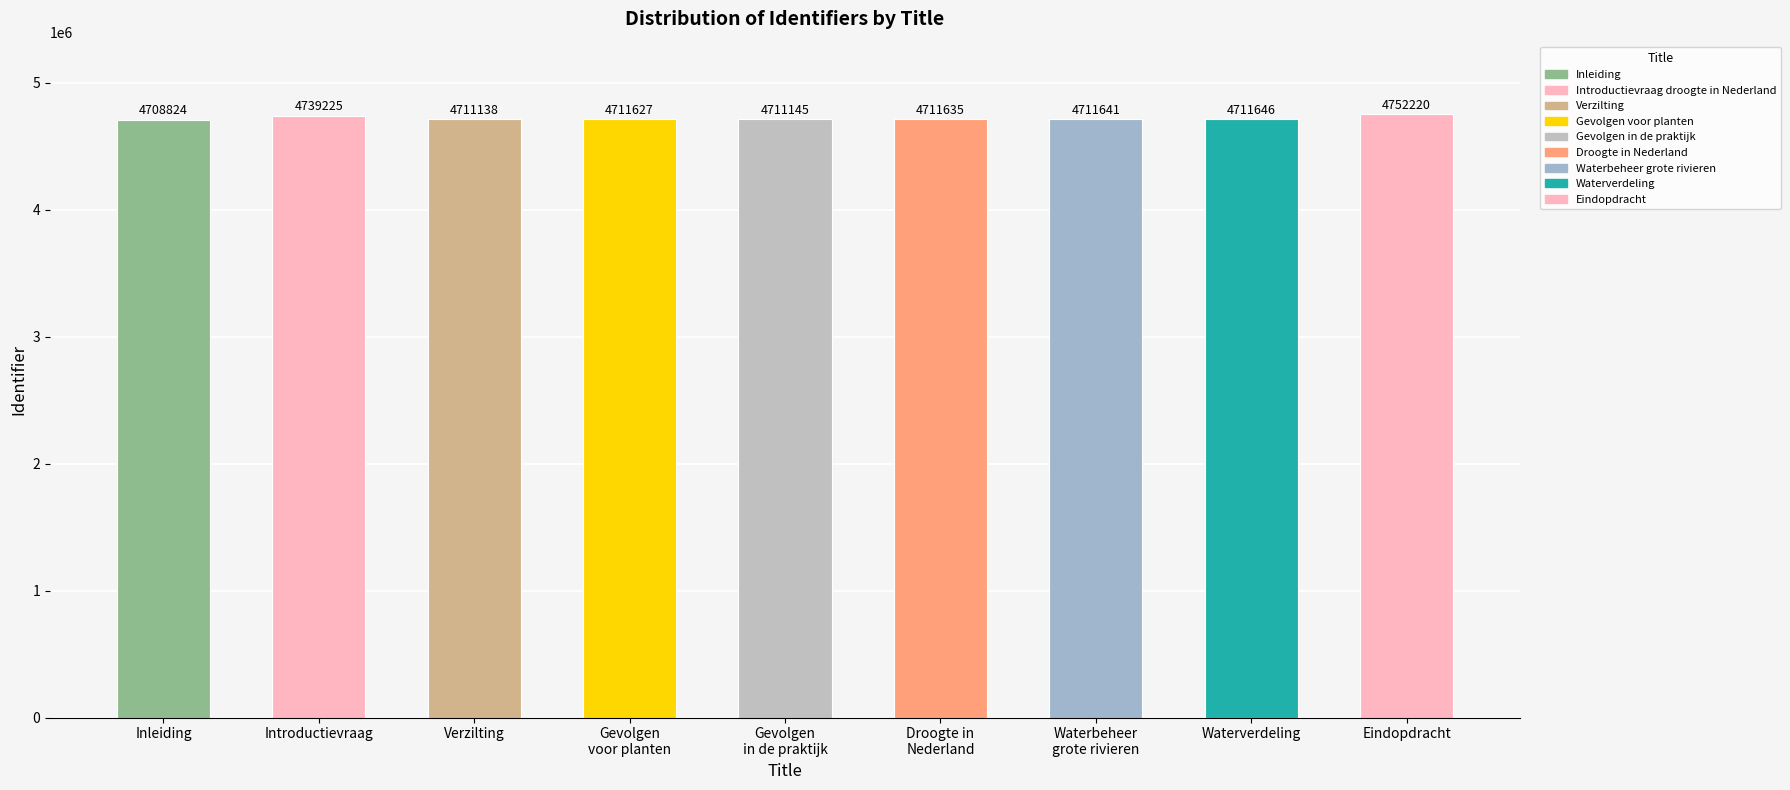

Are the bars grouped side by side (vs. stacked)?

No